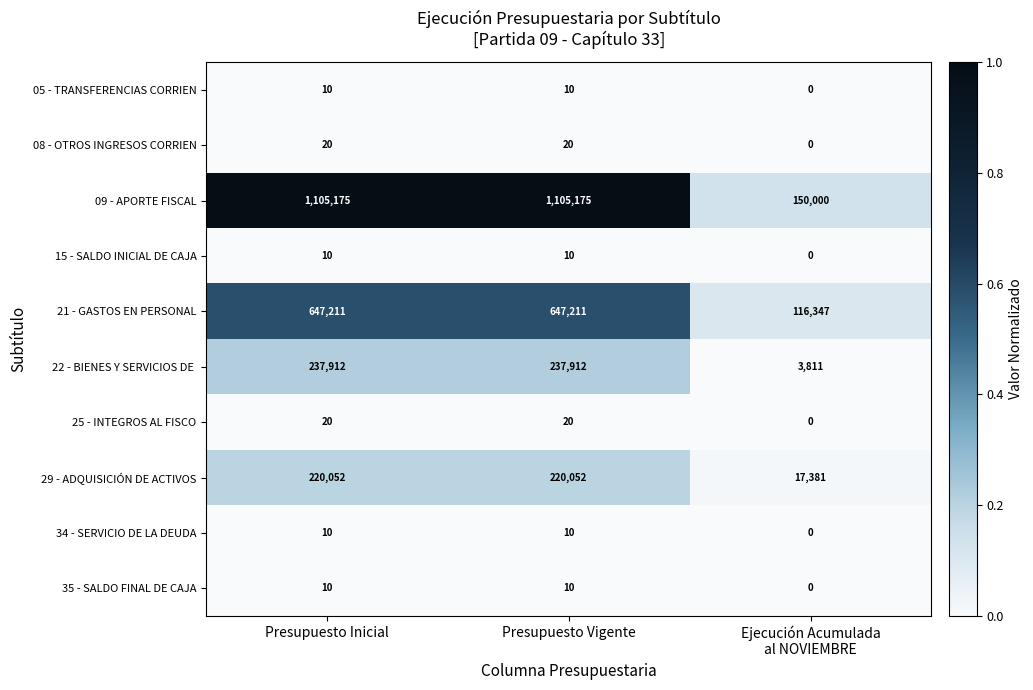

What is the spread (max minus min) of values at Presupuesto Vigente?

1105165